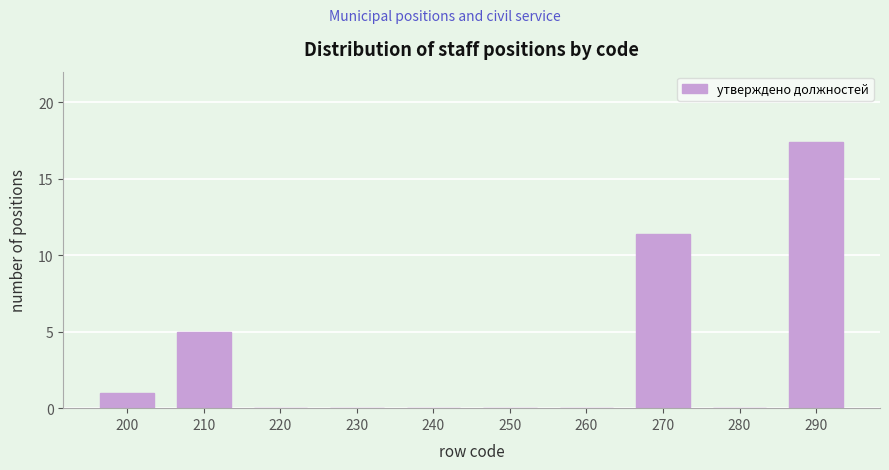

Reading right to left, transcribe all the data shown in this chart.

290=17.4	280=0.0	270=11.4	260=0.0	250=0.0	240=0.0	230=0.0	220=0.0	210=5.0	200=1.0